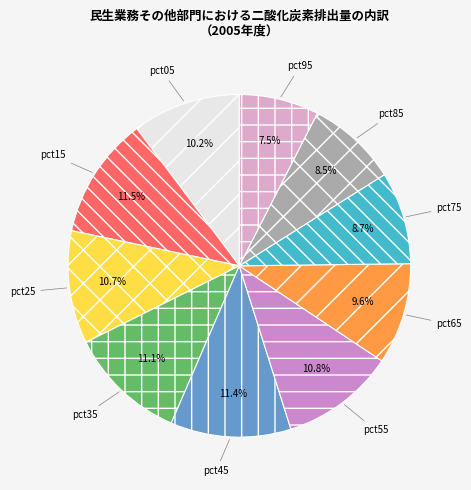

What portion of the pie excludes pct95?

92.5%